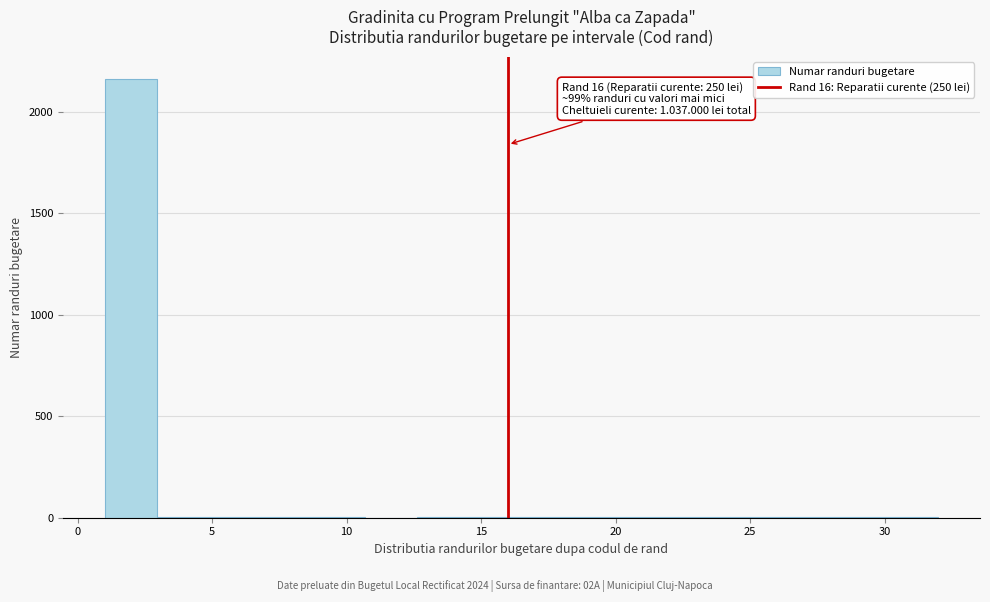

Around what value on the x-axis is the tallest bar? Give the approximate position of its centre, as read against the axis.

2.0